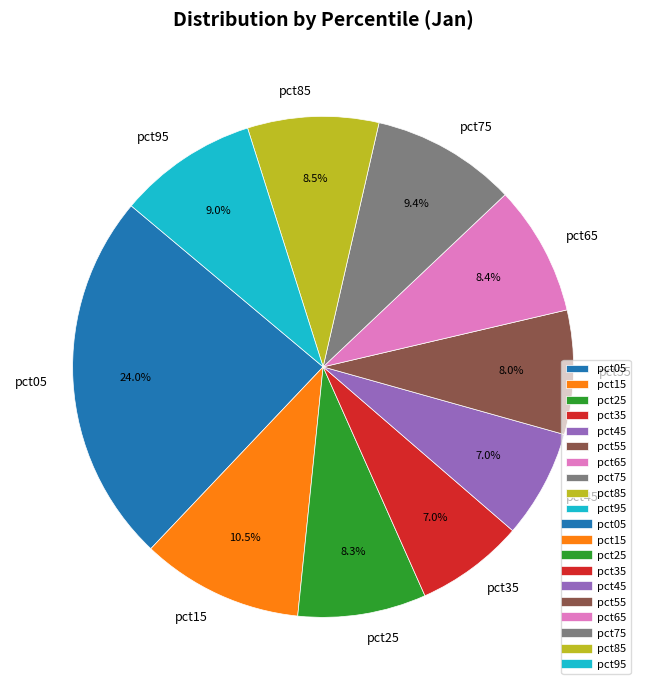

To the nearest percent, what is the combined percentage of pct45 and pct35?

14%